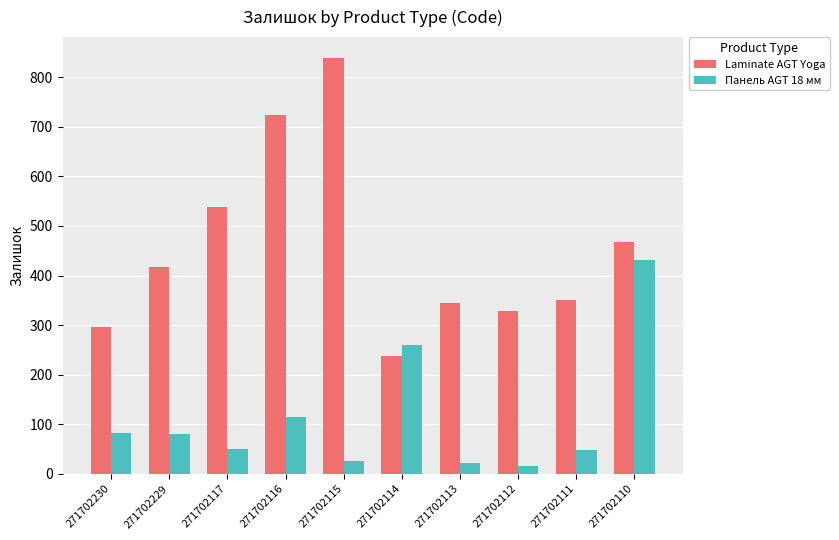

True or false: Панель AGT 18 мм has a value of 83 at 271702230.

True